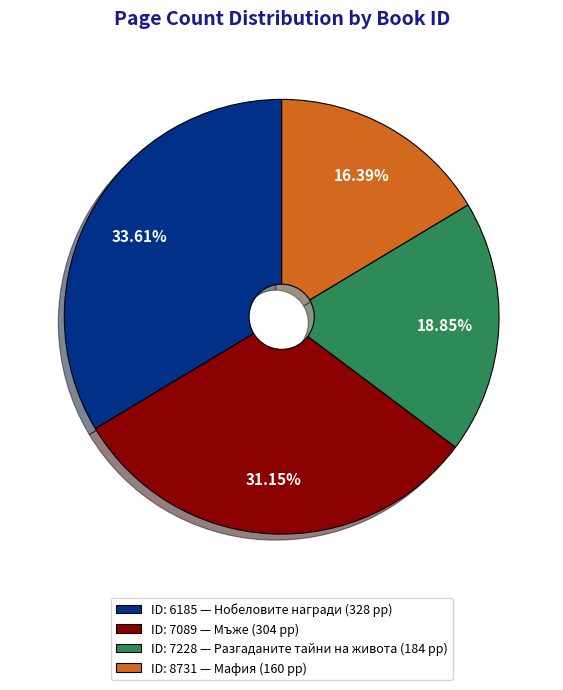

Rank the categories by value from lowest to highest.

ID: 8731 — Мафия (160 pp), ID: 7228 — Разгаданите тайни на живота (184 pp), ID: 7089 — Мъже (304 pp), ID: 6185 — Нобеловите награди (328 pp)